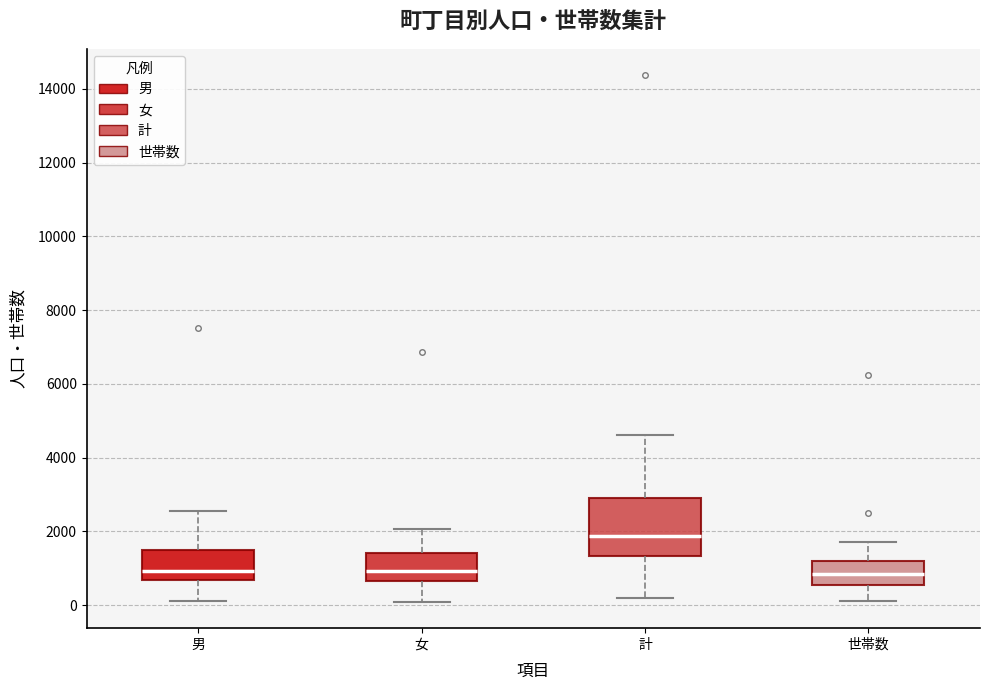

Which box is the tallest, from its lower edge to its upper edge?

計